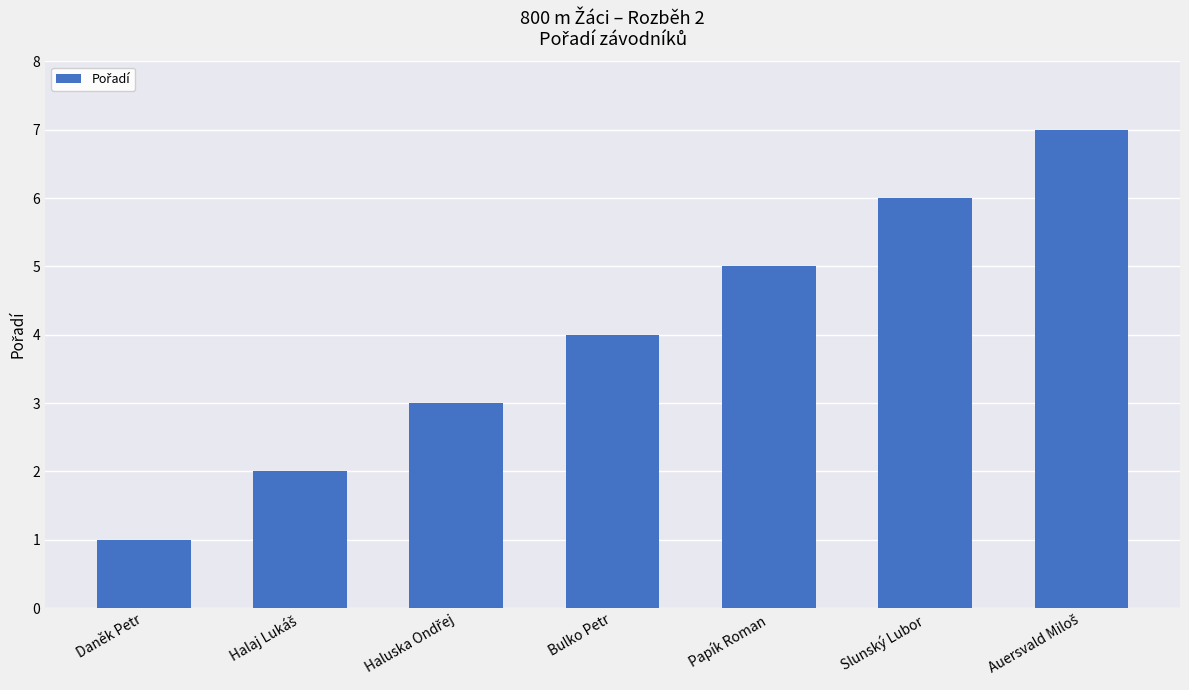

What is the value of the 6th bar from the left?

6